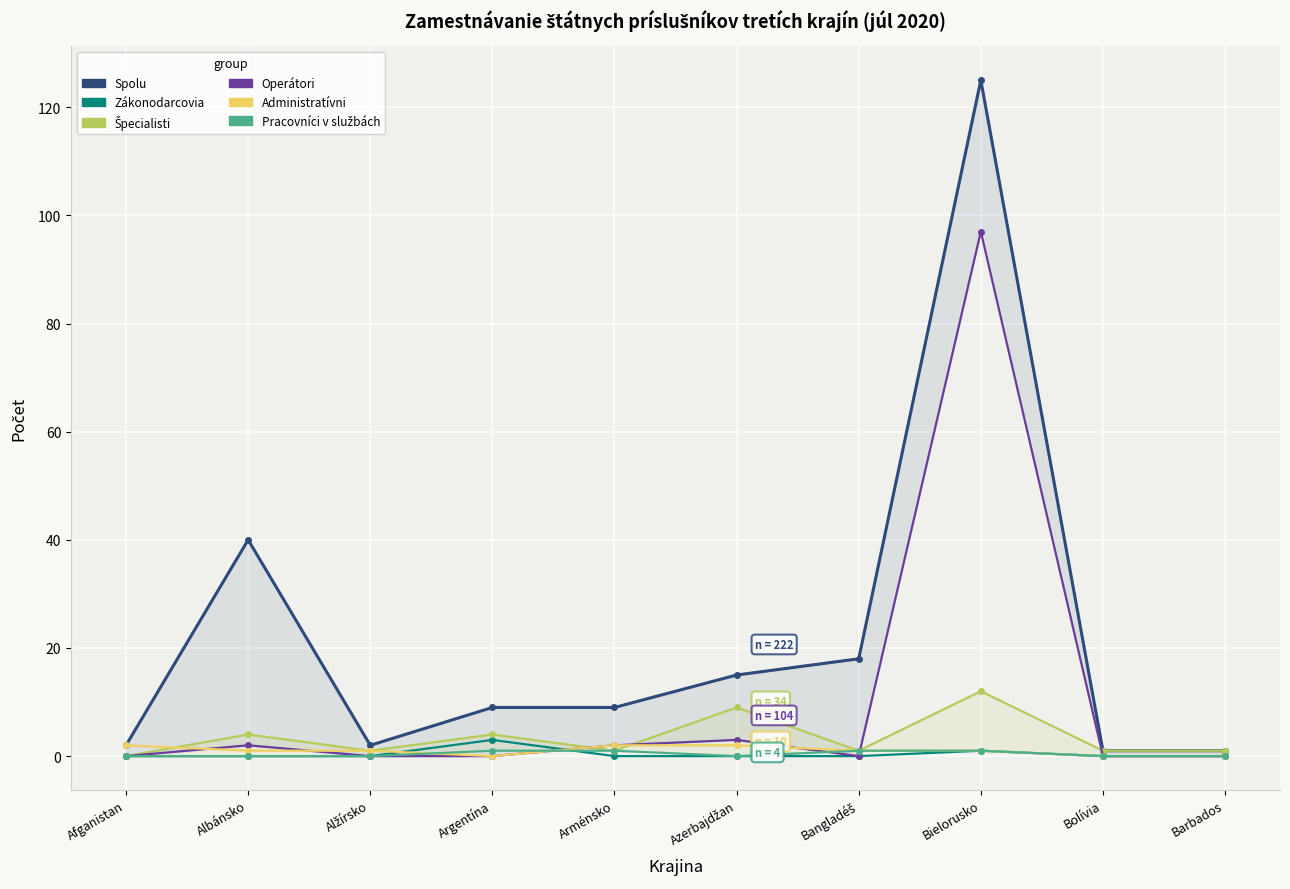

Count the number of categories in the chart.

10